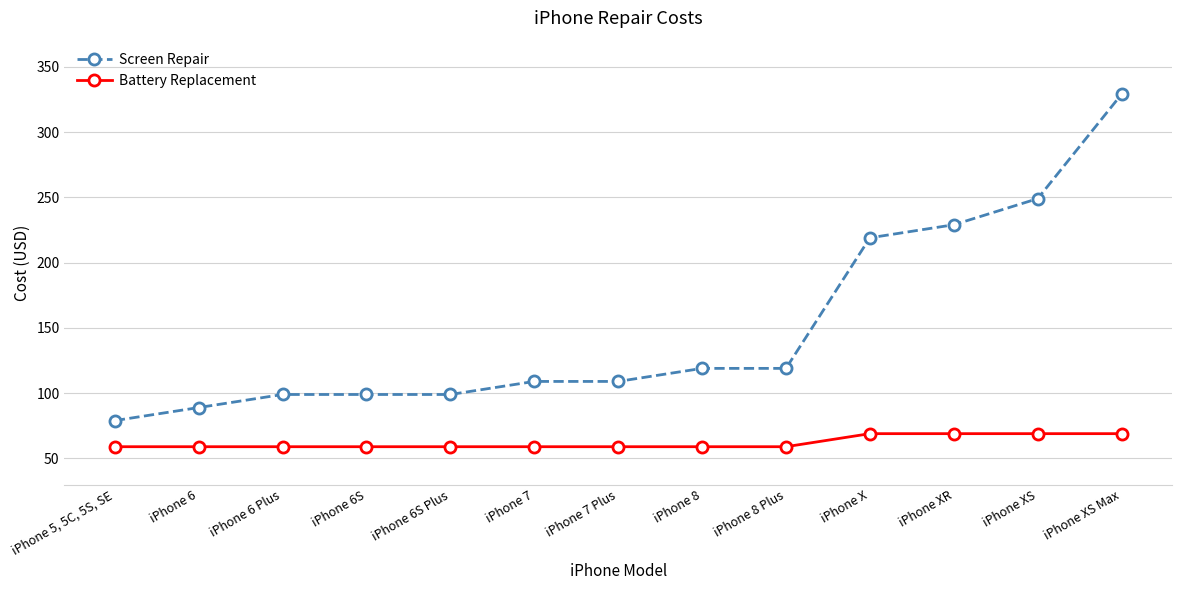

What is the label of the 8th point from the left?

iPhone 8